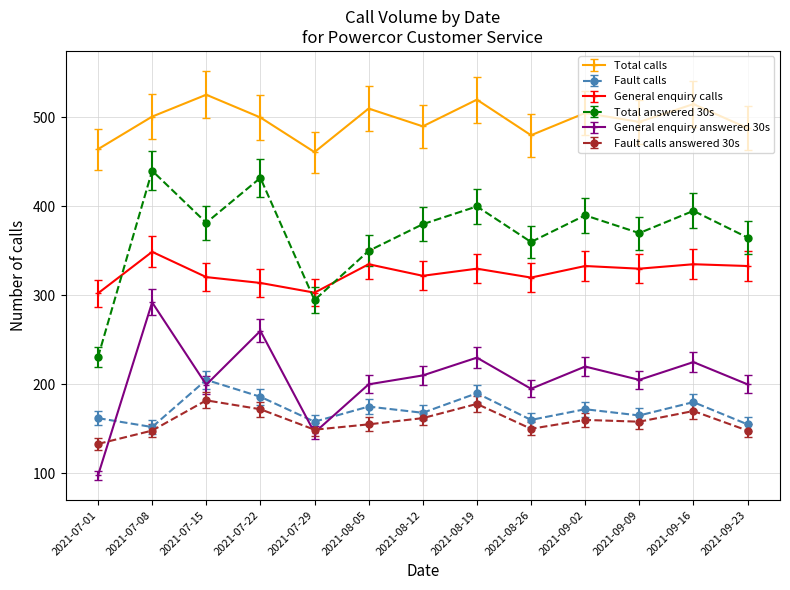

List the series in order of their peak value, lowest first.

Fault calls answered 30s, Fault calls, General enquiry answered 30s, General enquiry calls, Total answered 30s, Total calls